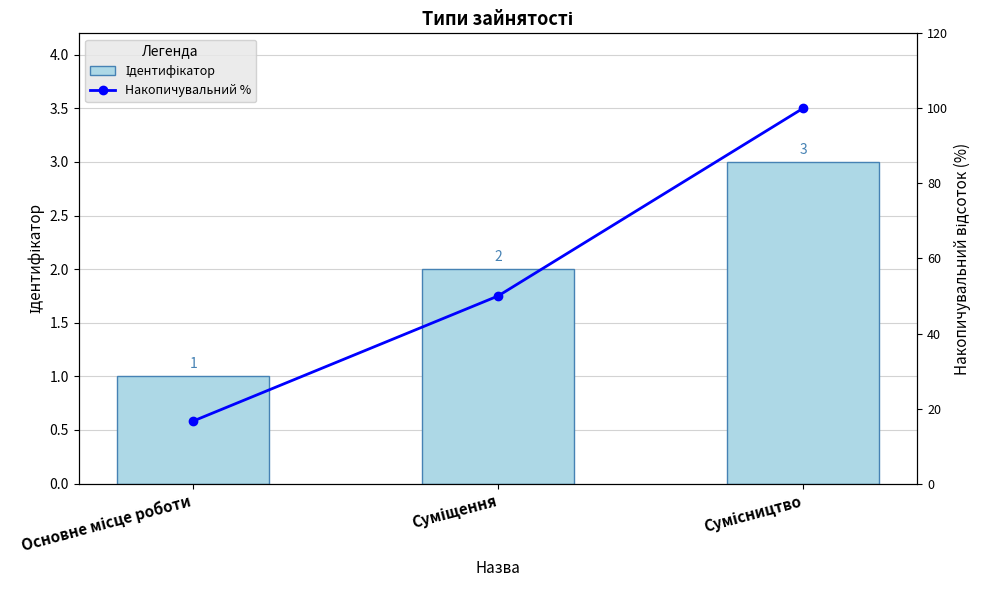

Rank the series by their average value, from lowest to highest.

Ідентифікатор, Накопичувальний %